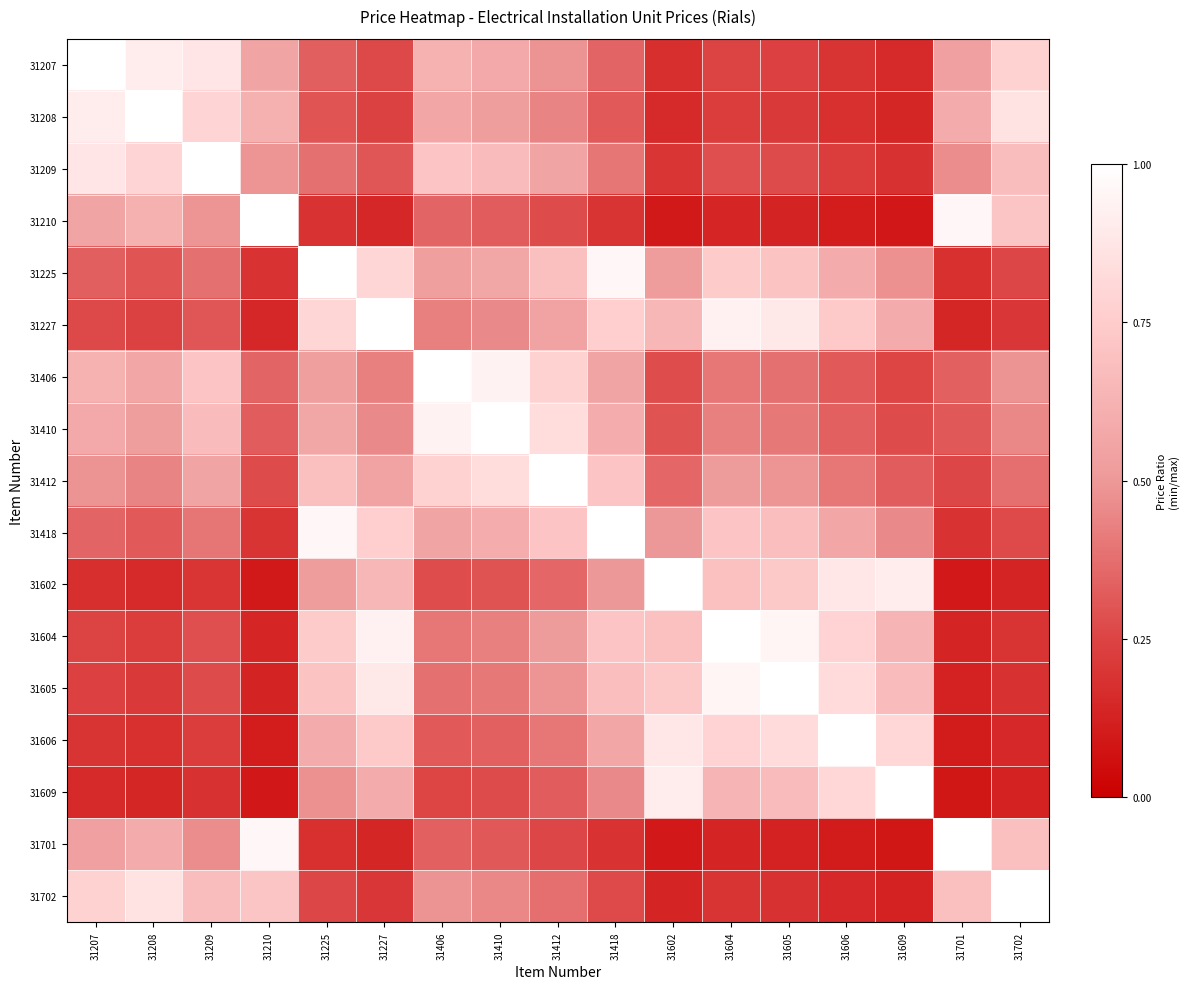

Reading left to right, list all the values displayed in this chart.

31207: 31207=1.0	31208=0.9	31209=0.9	31210=0.6	31225=0.3	31227=0.3	31406=0.6	31410=0.6	31412=0.5	31418=0.3	31602=0.2	31604=0.2	31605=0.2	31606=0.2	31609=0.2	31701=0.5	31702=0.8
31208: 31207=0.9	31208=1.0	31209=0.8	31210=0.6	31225=0.3	31227=0.2	31406=0.6	31410=0.5	31412=0.4	31418=0.3	31602=0.2	31604=0.2	31605=0.2	31606=0.2	31609=0.1	31701=0.6	31702=0.9
31209: 31207=0.9	31208=0.8	31209=1.0	31210=0.5	31225=0.4	31227=0.3	31406=0.7	31410=0.7	31412=0.6	31418=0.4	31602=0.2	31604=0.3	31605=0.3	31606=0.2	31609=0.2	31701=0.5	31702=0.7
31210: 31207=0.6	31208=0.6	31209=0.5	31210=1.0	31225=0.2	31227=0.1	31406=0.3	31410=0.3	31412=0.3	31418=0.2	31602=0.1	31604=0.1	31605=0.1	31606=0.1	31609=0.1	31701=1.0	31702=0.7
31225: 31207=0.3	31208=0.3	31209=0.4	31210=0.2	31225=1.0	31227=0.8	31406=0.5	31410=0.6	31412=0.7	31418=1.0	31602=0.5	31604=0.7	31605=0.7	31606=0.6	31609=0.5	31701=0.2	31702=0.3
31227: 31207=0.3	31208=0.2	31209=0.3	31210=0.1	31225=0.8	31227=1.0	31406=0.4	31410=0.5	31412=0.5	31418=0.8	31602=0.6	31604=0.9	31605=0.9	31606=0.7	31609=0.6	31701=0.1	31702=0.2
31406: 31207=0.6	31208=0.6	31209=0.7	31210=0.3	31225=0.5	31227=0.4	31406=1.0	31410=0.9	31412=0.8	31418=0.6	31602=0.3	31604=0.4	31605=0.4	31606=0.3	31609=0.3	31701=0.3	31702=0.5
31410: 31207=0.6	31208=0.5	31209=0.7	31210=0.3	31225=0.6	31227=0.5	31406=0.9	31410=1.0	31412=0.8	31418=0.6	31602=0.3	31604=0.4	31605=0.4	31606=0.3	31609=0.3	31701=0.3	31702=0.5
31412: 31207=0.5	31208=0.4	31209=0.6	31210=0.3	31225=0.7	31227=0.5	31406=0.8	31410=0.8	31412=1.0	31418=0.7	31602=0.4	31604=0.5	31605=0.5	31606=0.4	31609=0.3	31701=0.3	31702=0.4
31418: 31207=0.3	31208=0.3	31209=0.4	31210=0.2	31225=1.0	31227=0.8	31406=0.6	31410=0.6	31412=0.7	31418=1.0	31602=0.5	31604=0.7	31605=0.7	31606=0.6	31609=0.5	31701=0.2	31702=0.3
31602: 31207=0.2	31208=0.2	31209=0.2	31210=0.1	31225=0.5	31227=0.6	31406=0.3	31410=0.3	31412=0.4	31418=0.5	31602=1.0	31604=0.7	31605=0.7	31606=0.9	31609=0.9	31701=0.1	31702=0.1
31604: 31207=0.2	31208=0.2	31209=0.3	31210=0.1	31225=0.7	31227=0.9	31406=0.4	31410=0.4	31412=0.5	31418=0.7	31602=0.7	31604=1.0	31605=1.0	31606=0.8	31609=0.6	31701=0.1	31702=0.2
31605: 31207=0.2	31208=0.2	31209=0.3	31210=0.1	31225=0.7	31227=0.9	31406=0.4	31410=0.4	31412=0.5	31418=0.7	31602=0.7	31604=1.0	31605=1.0	31606=0.8	31609=0.7	31701=0.1	31702=0.2
31606: 31207=0.2	31208=0.2	31209=0.2	31210=0.1	31225=0.6	31227=0.7	31406=0.3	31410=0.3	31412=0.4	31418=0.6	31602=0.9	31604=0.8	31605=0.8	31606=1.0	31609=0.8	31701=0.1	31702=0.2
31609: 31207=0.2	31208=0.1	31209=0.2	31210=0.1	31225=0.5	31227=0.6	31406=0.3	31410=0.3	31412=0.3	31418=0.5	31602=0.9	31604=0.6	31605=0.7	31606=0.8	31609=1.0	31701=0.1	31702=0.1
31701: 31207=0.5	31208=0.6	31209=0.5	31210=1.0	31225=0.2	31227=0.1	31406=0.3	31410=0.3	31412=0.3	31418=0.2	31602=0.1	31604=0.1	31605=0.1	31606=0.1	31609=0.1	31701=1.0	31702=0.7
31702: 31207=0.8	31208=0.9	31209=0.7	31210=0.7	31225=0.3	31227=0.2	31406=0.5	31410=0.5	31412=0.4	31418=0.3	31602=0.1	31604=0.2	31605=0.2	31606=0.2	31609=0.1	31701=0.7	31702=1.0